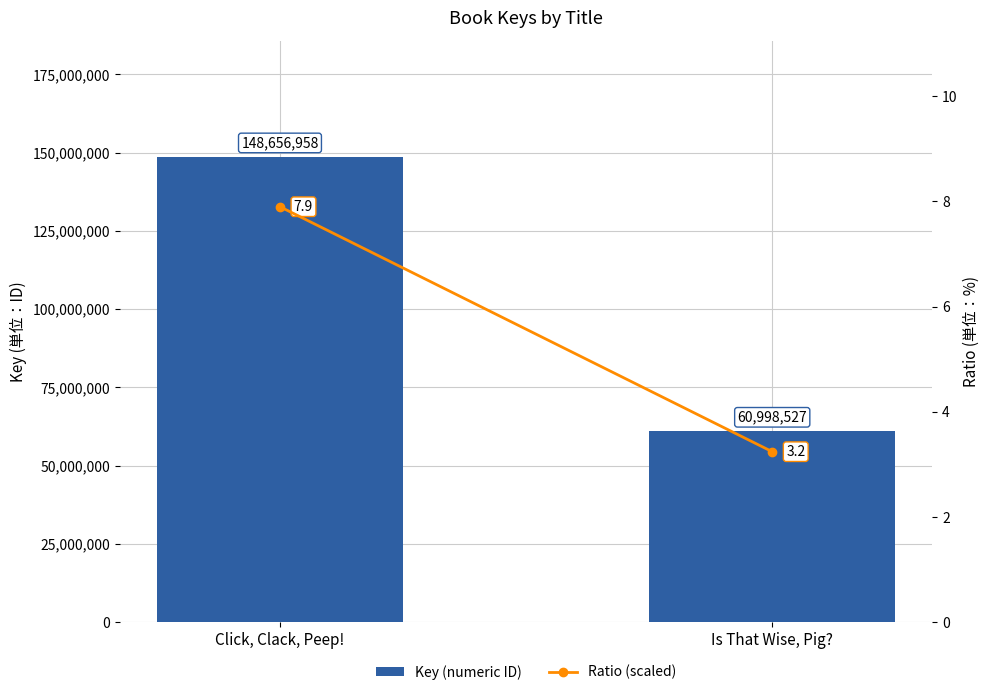

What is the difference between the maximum and minimum values in the Ratio (scaled) series?

4.7